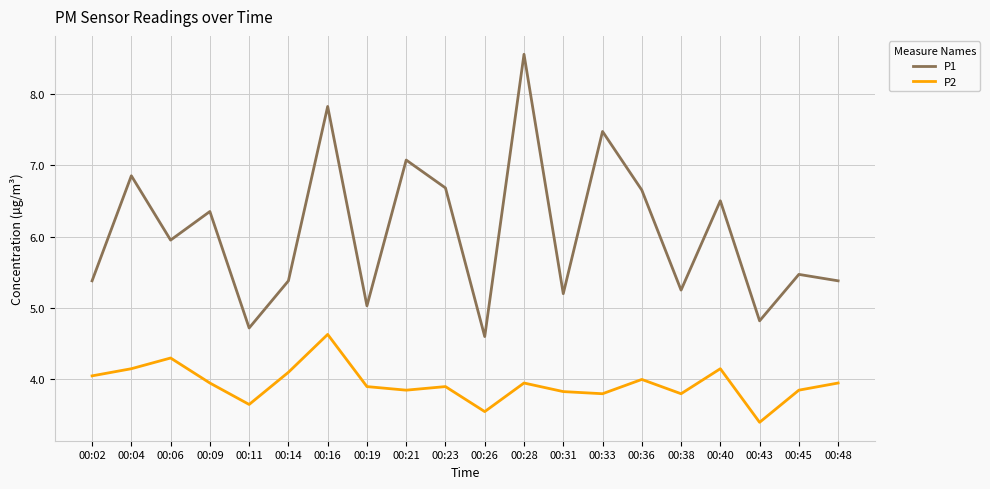

The P2 series shows 2.1 at 00:28. True or false?

False